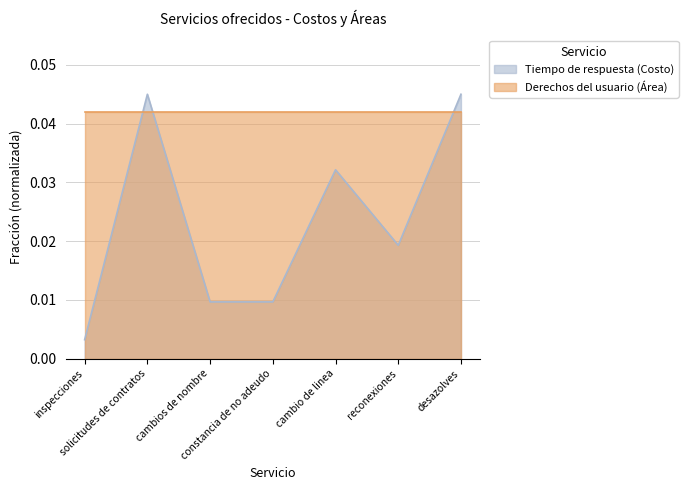

List the labels in order of value, smallest first.

inspecciones, cambios de nombre, constancia de no adeudo, reconexiones, cambio de linea, solicitudes de contratos, desazolves